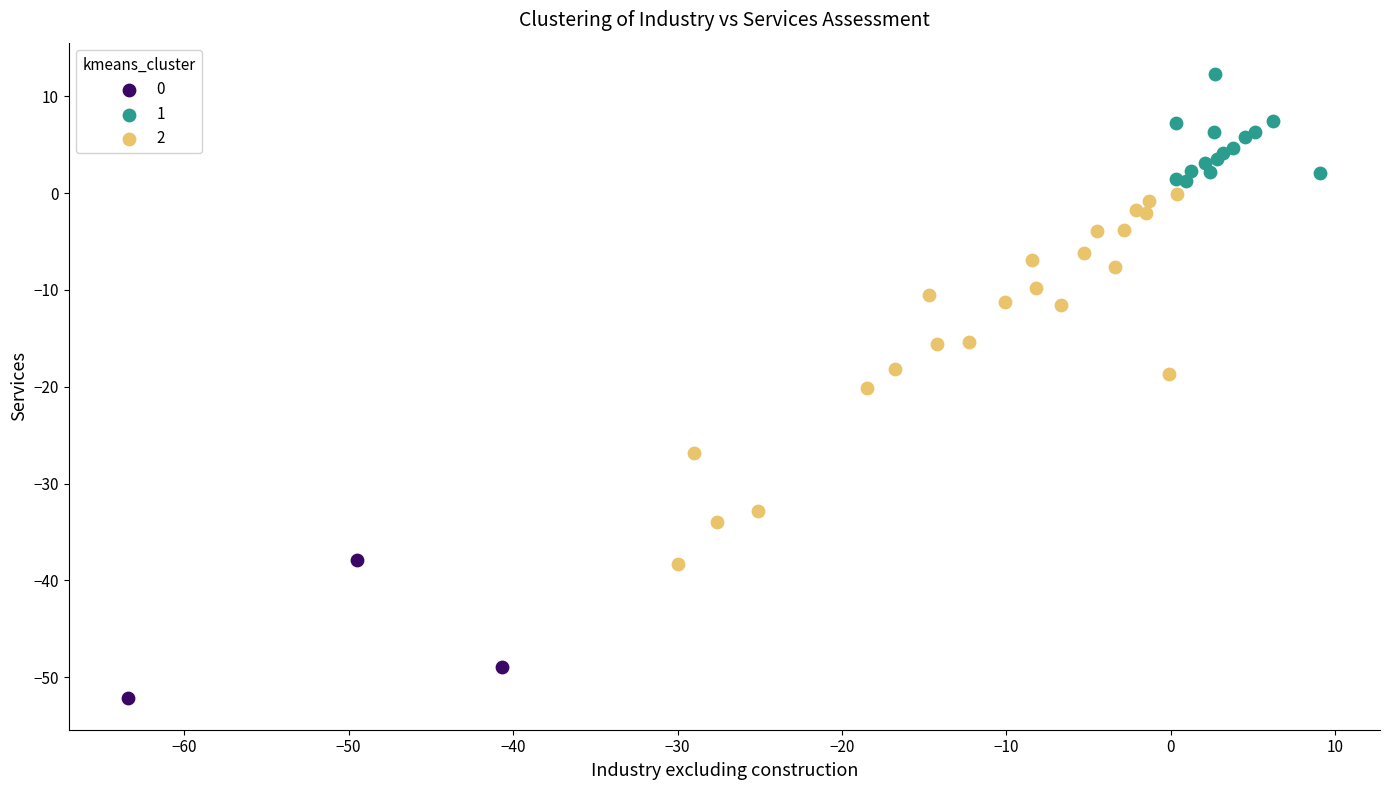

Which series has the widest spread of Y values?

2